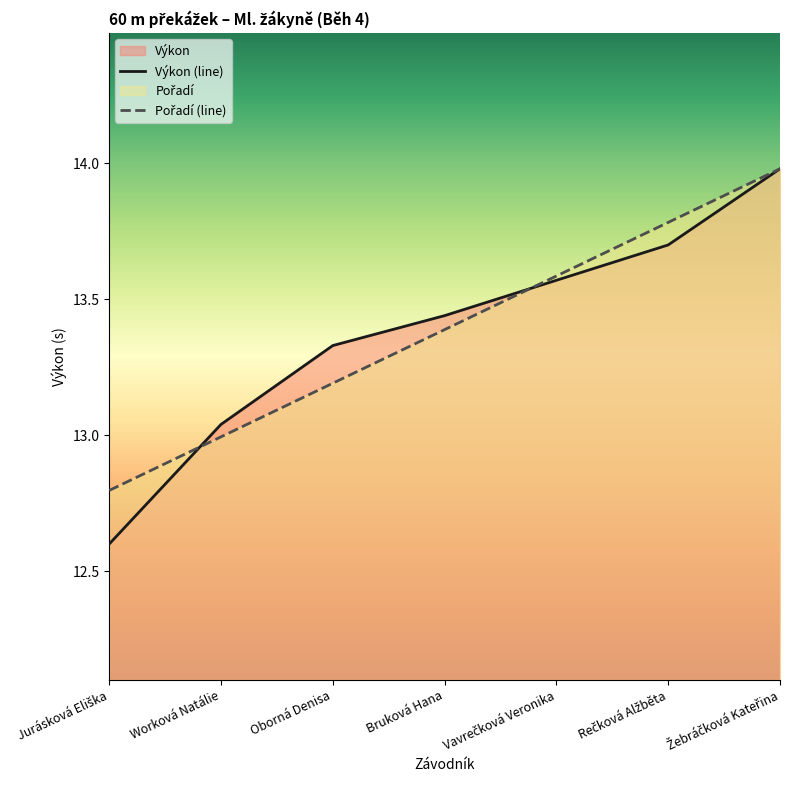

What value does the Výkon series have at Oborná Denisa?

13.3